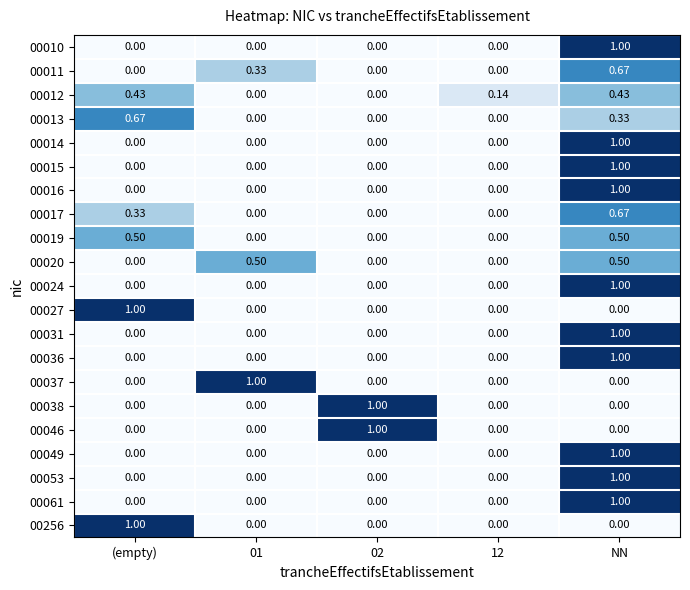

Is the value of 00017 at 12 greater than the value of 00016 at NN?

No